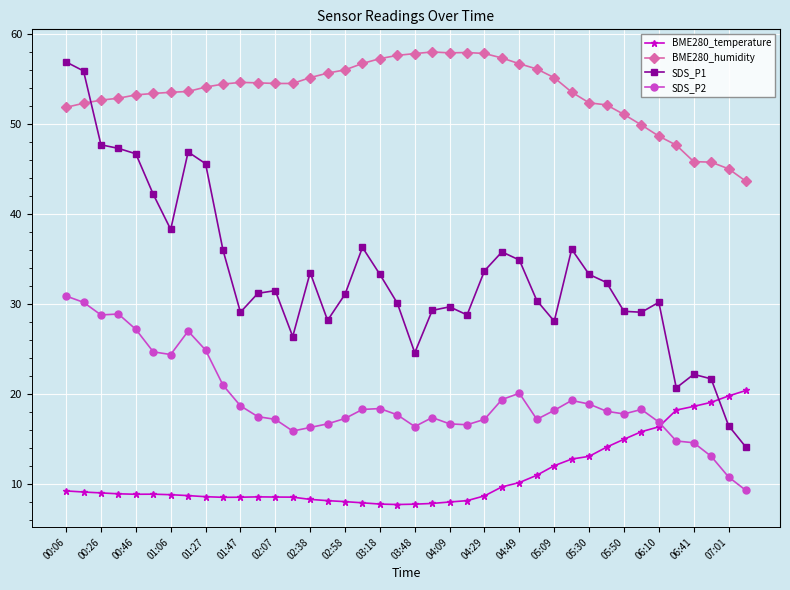

What is the difference between the maximum and second lowest values in the SDS_P1 series?

40.4